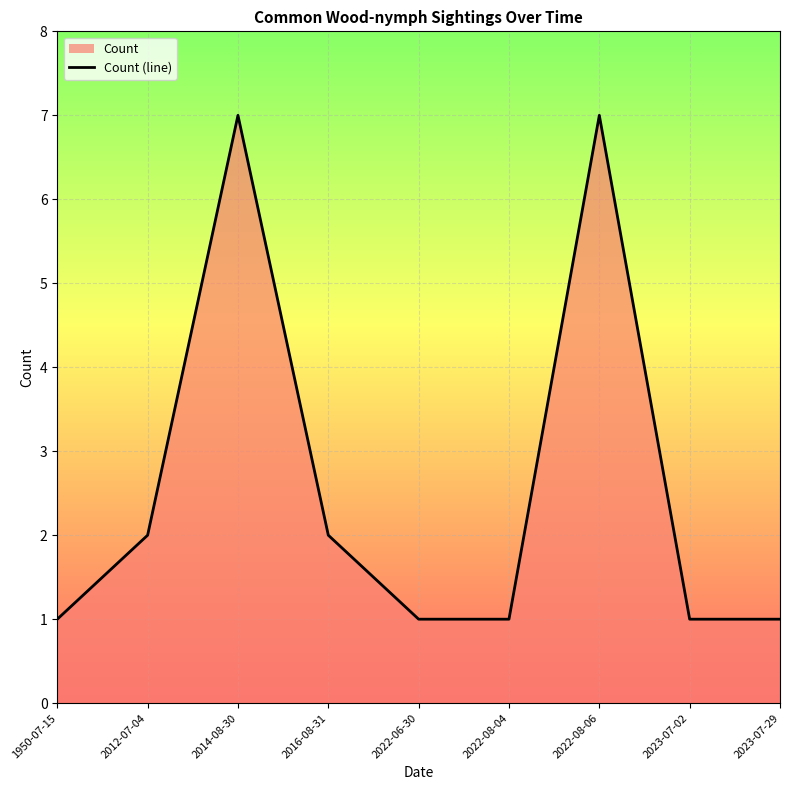

Rank the categories by value from lowest to highest.

1950-07-15, 2022-06-30, 2022-08-04, 2023-07-02, 2023-07-29, 2012-07-04, 2016-08-31, 2014-08-30, 2022-08-06